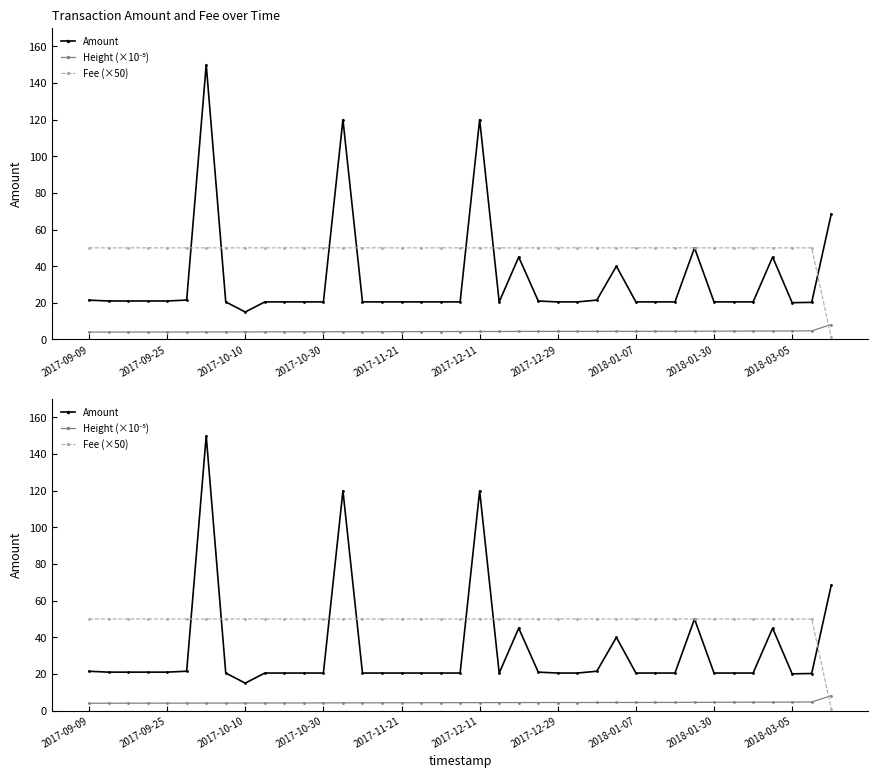

How many data points in Amount are less than 20?

1